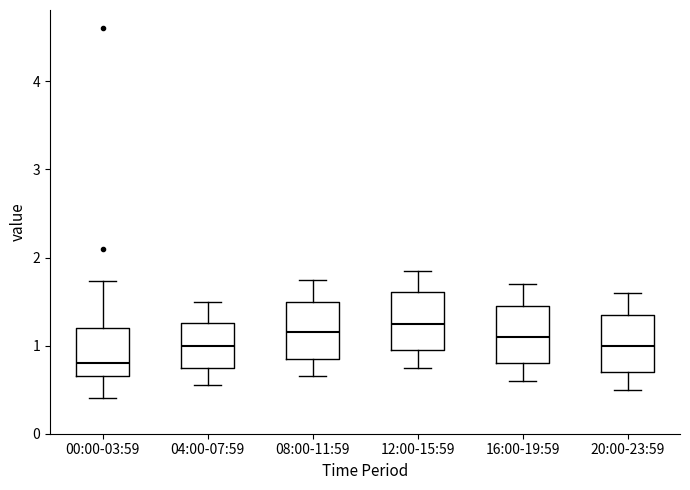

Where does the median line of the box for 12:00-15:59 sit on the y-axis? The values are not printed on the chart, so give them approximately, as read against the axis.

1.3